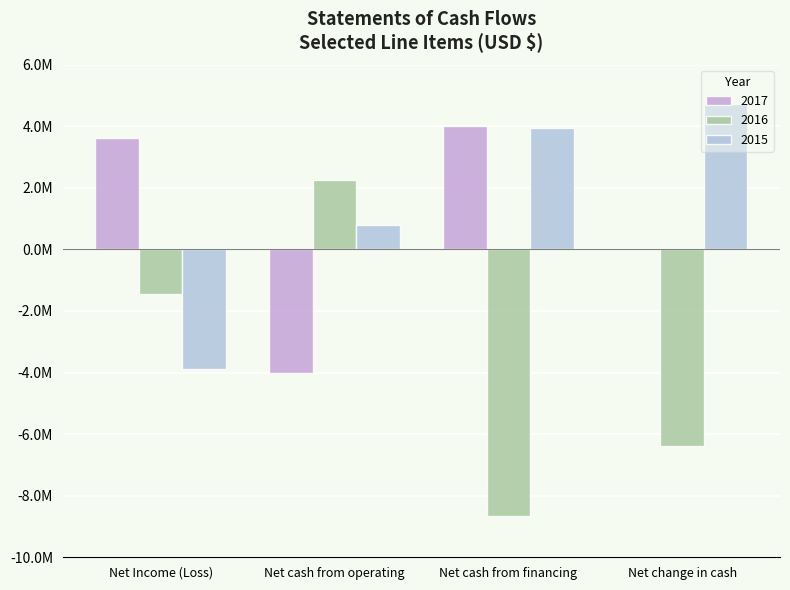

Are the bars horizontal?

No